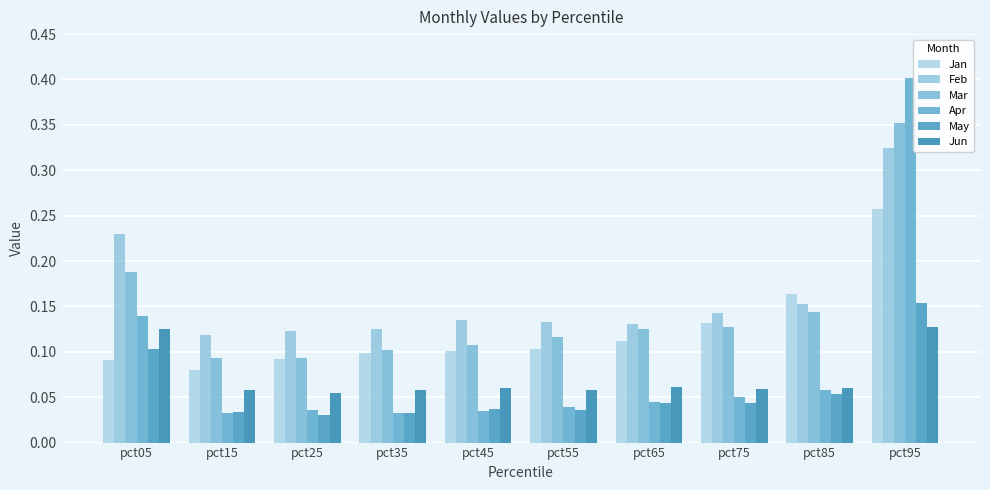

Which series has the widest spread of values?

Apr